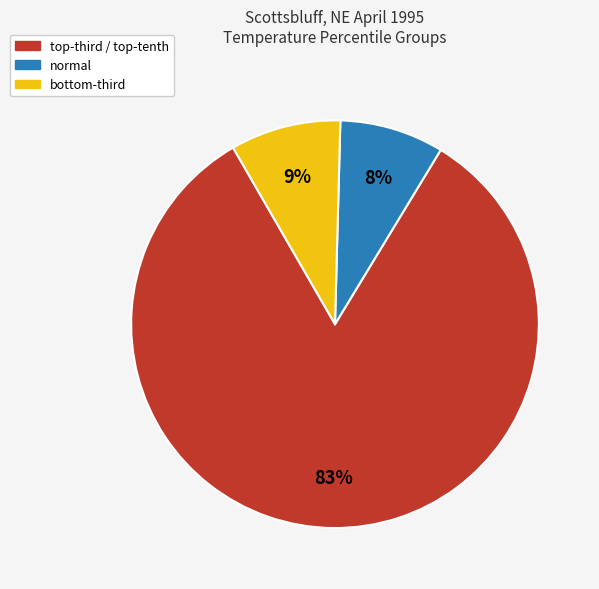

Count the number of slices in the pie.

3